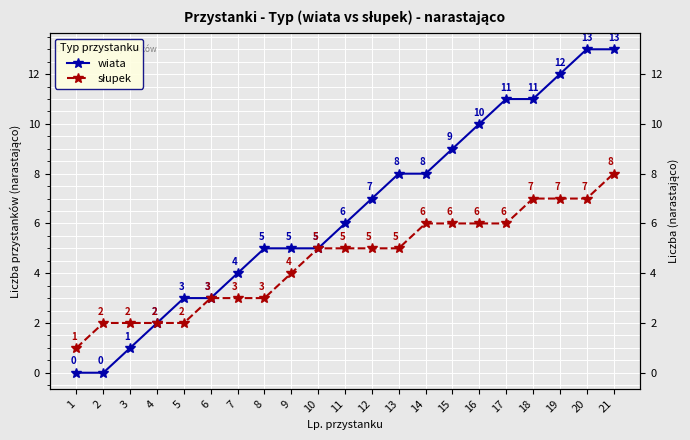

At which label is słupek closest to 4?

9